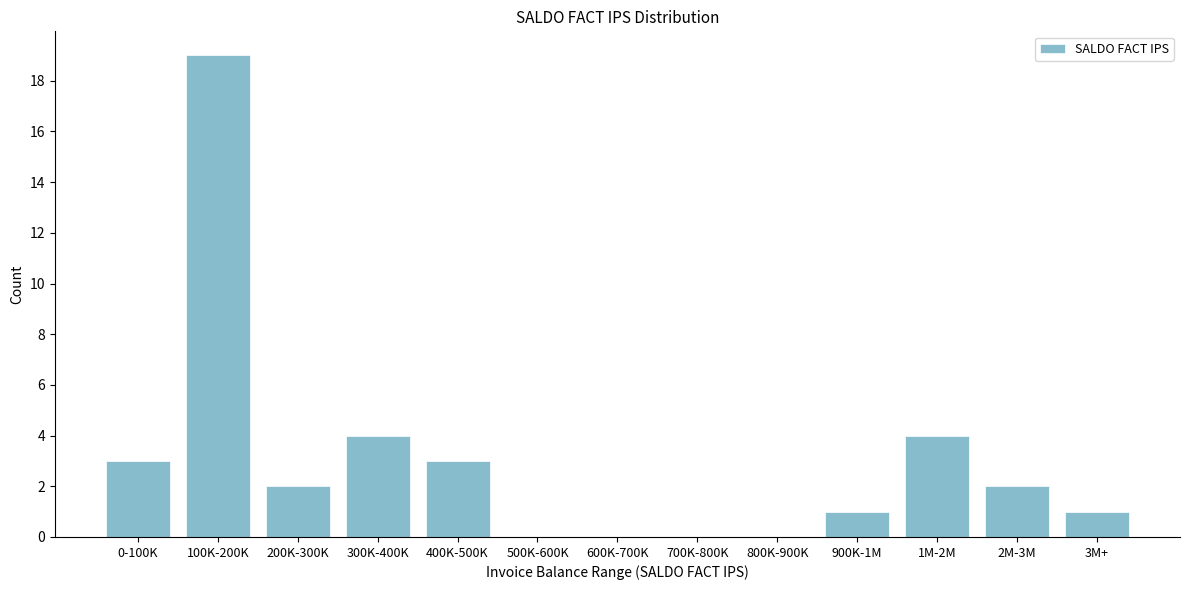

Reading left to right, extract all data points from this chart.

0-100K=3	100K-200K=19	200K-300K=2	300K-400K=4	400K-500K=3	500K-600K=0	600K-700K=0	700K-800K=0	800K-900K=0	900K-1M=1	1M-2M=4	2M-3M=2	3M+=1